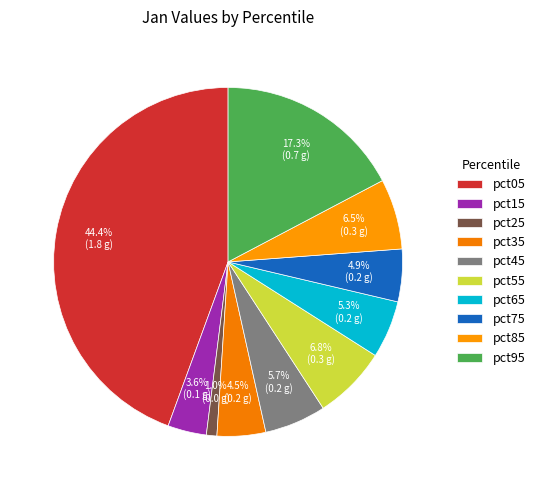

How many slices are in this pie chart?

10